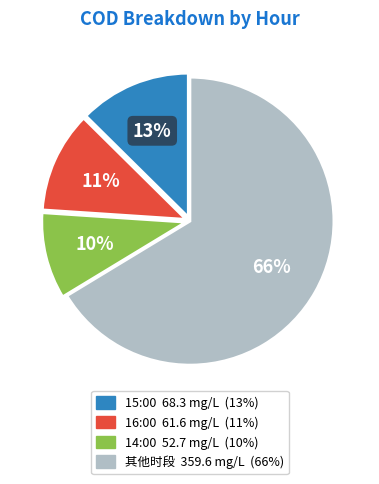

Is there any slice that represents more than half of the pie?

Yes